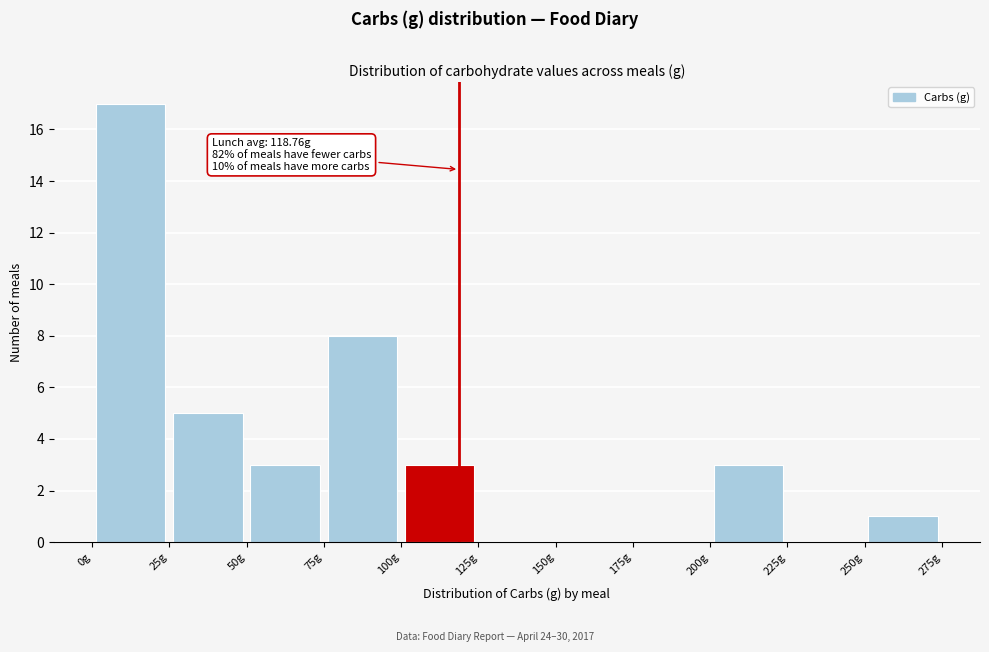

Over which range of the x-axis is the bar tallest?

0 to 25